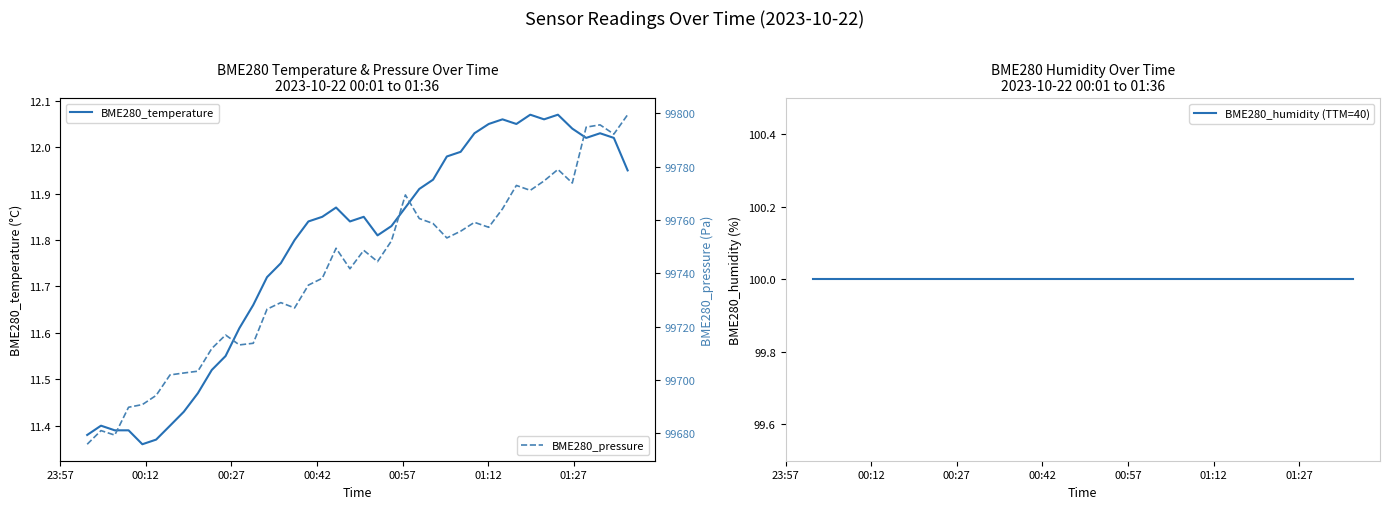

What is the value of the BME280_humidity (TTM=40) point at the 30th from the left?

100.0